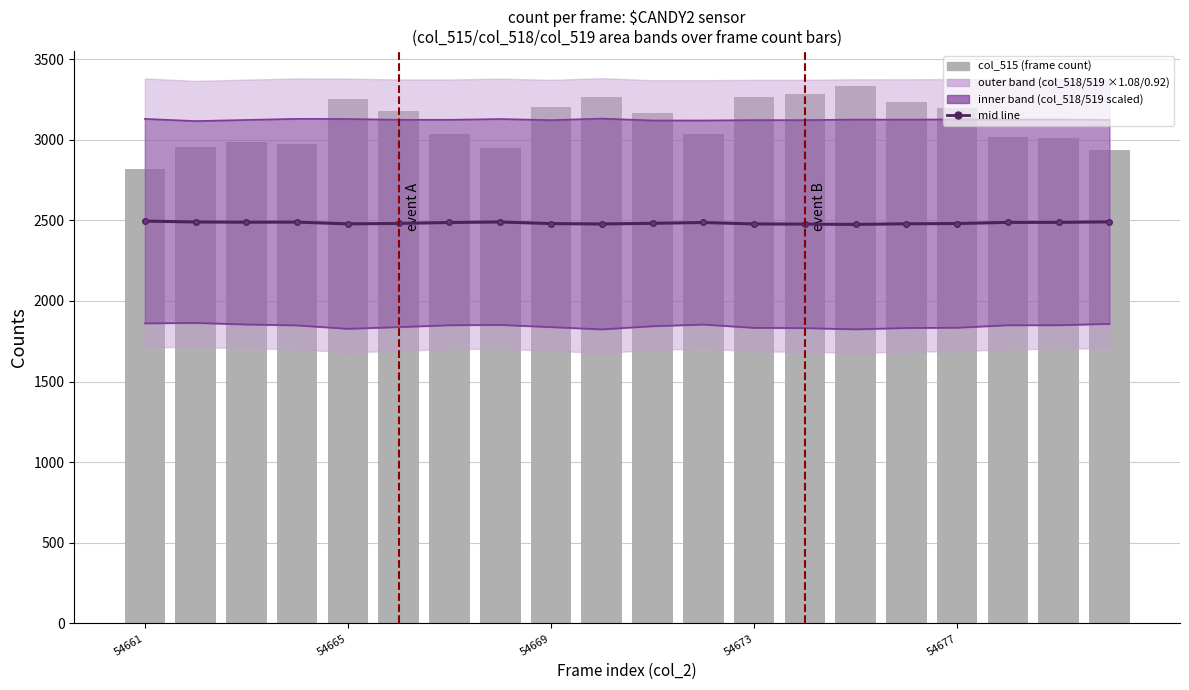

The value of mid line at 13 is 677.9. True or false?

False